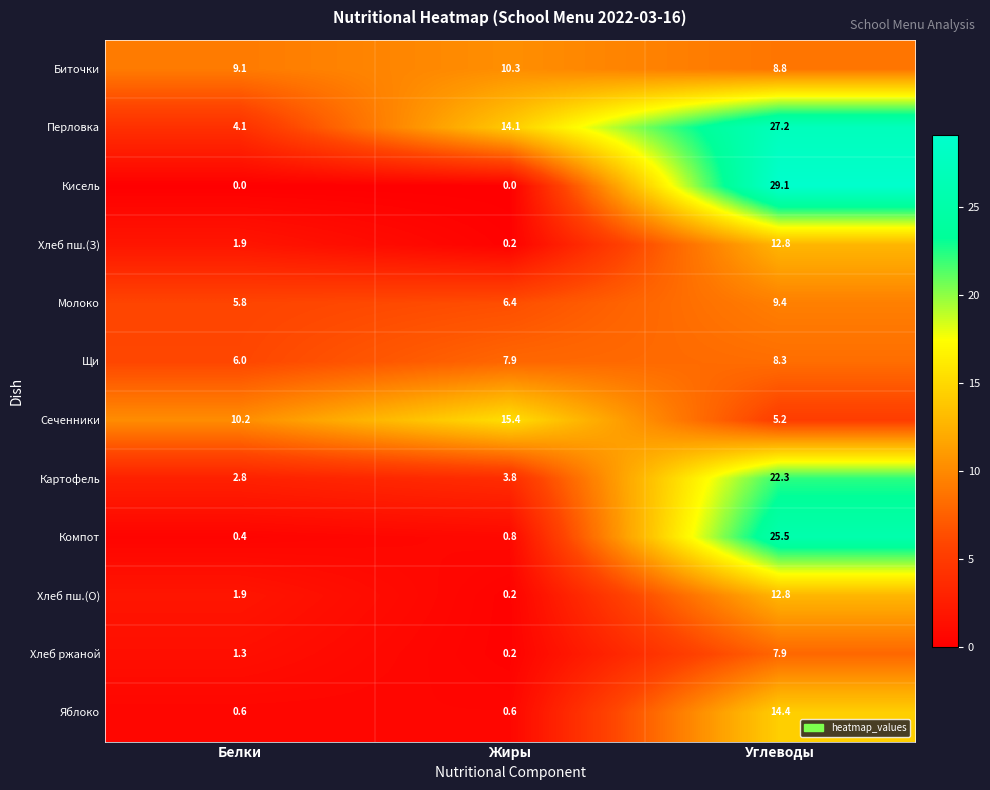

What is the average value of the Хлеб пш.(З) series?

5.0